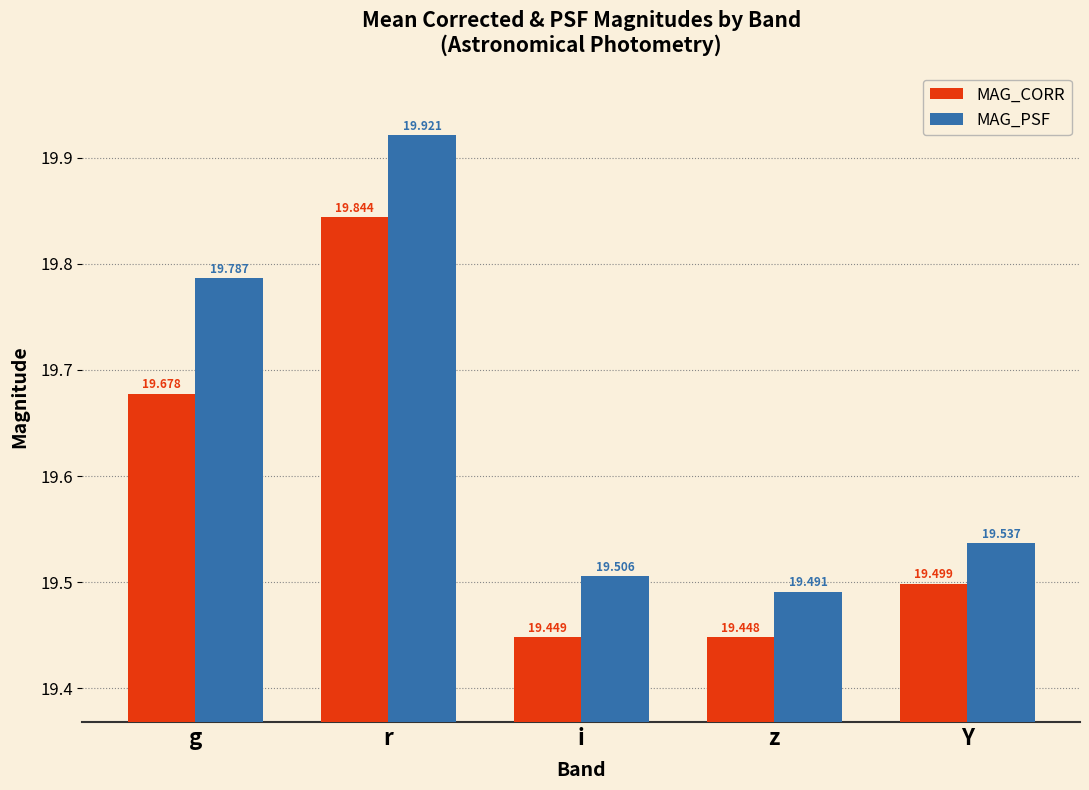

What is the sum of the MAG_CORR values at z and i?

38.9